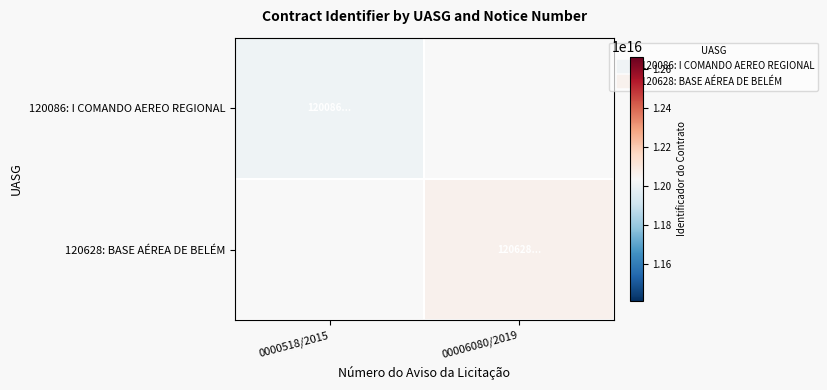

Count the number of categories in the chart.

2